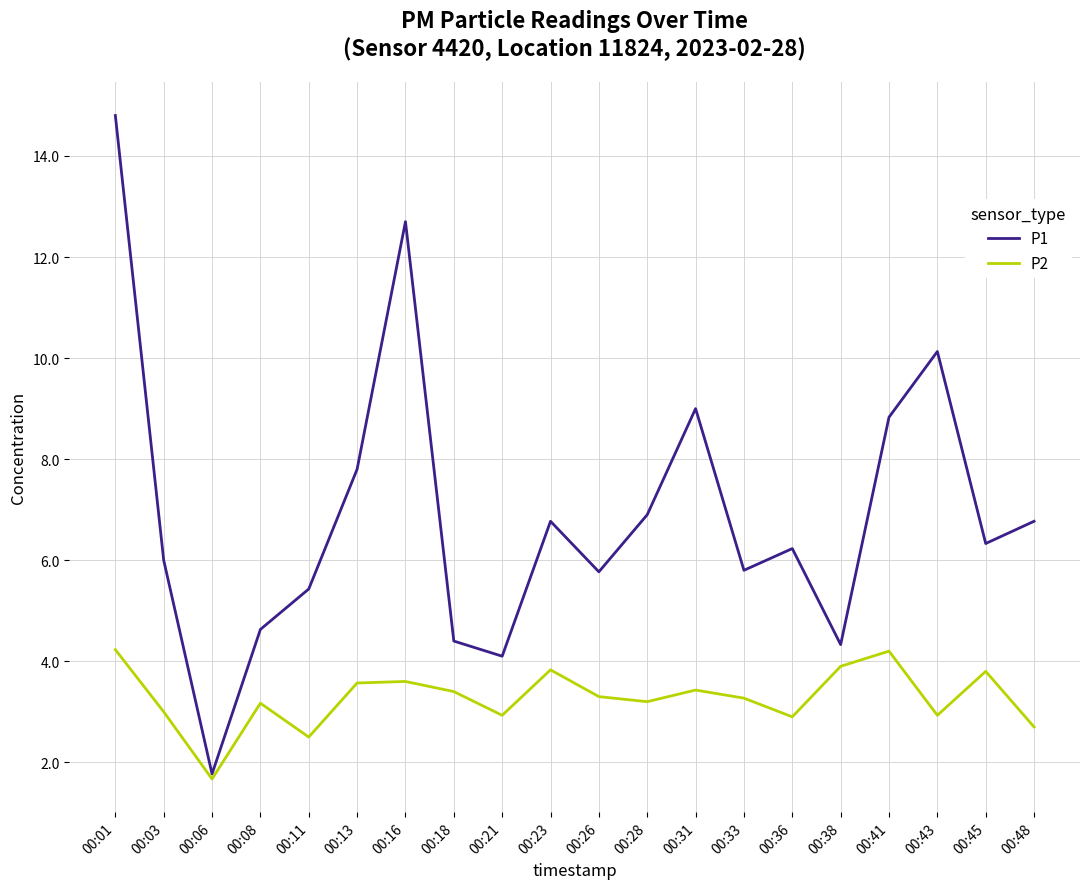

Which series has the largest total across all categories?

P1